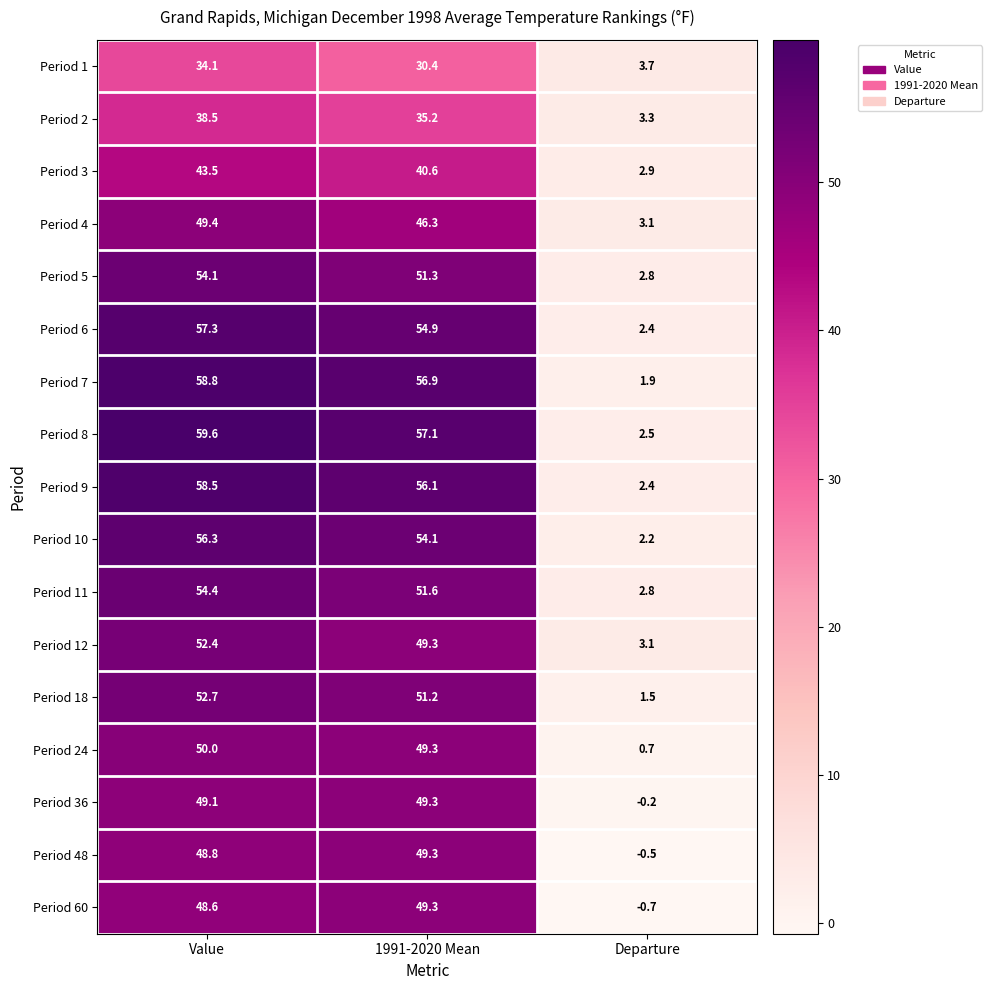

What is the average value of the Period 60 series?

32.4